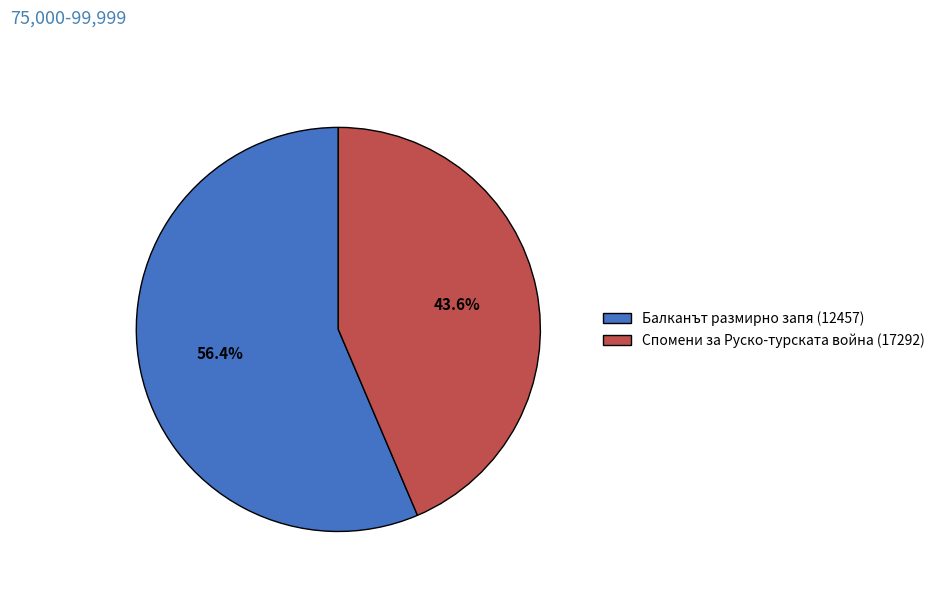

Which category accounts for the majority?

Балканът размирно запя (12457)